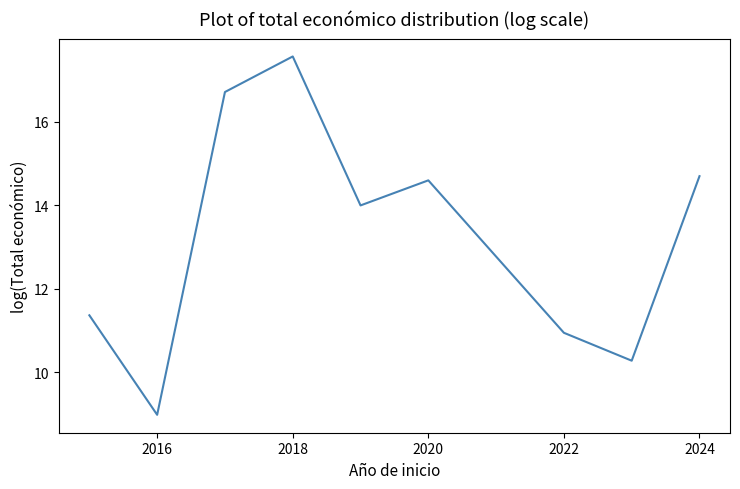

How many values exceed 13?

5